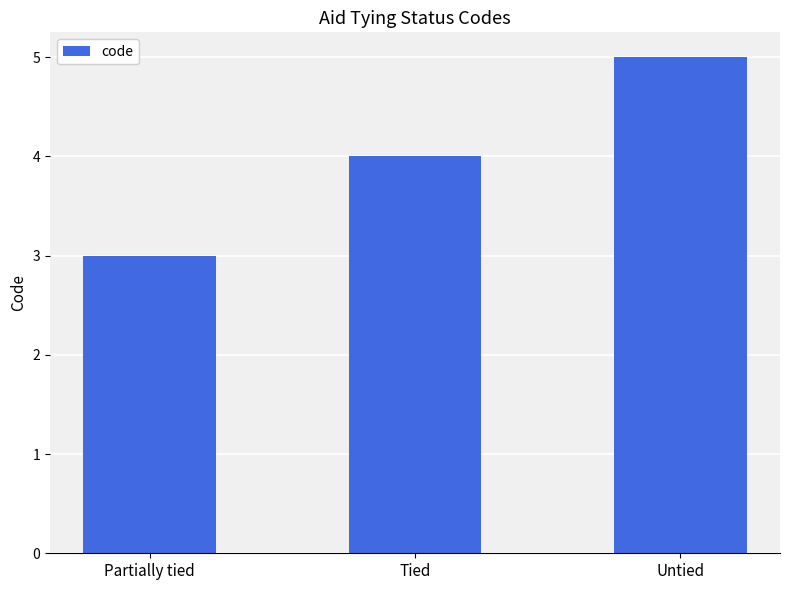

What is the change in value from Tied to Untied?

+1